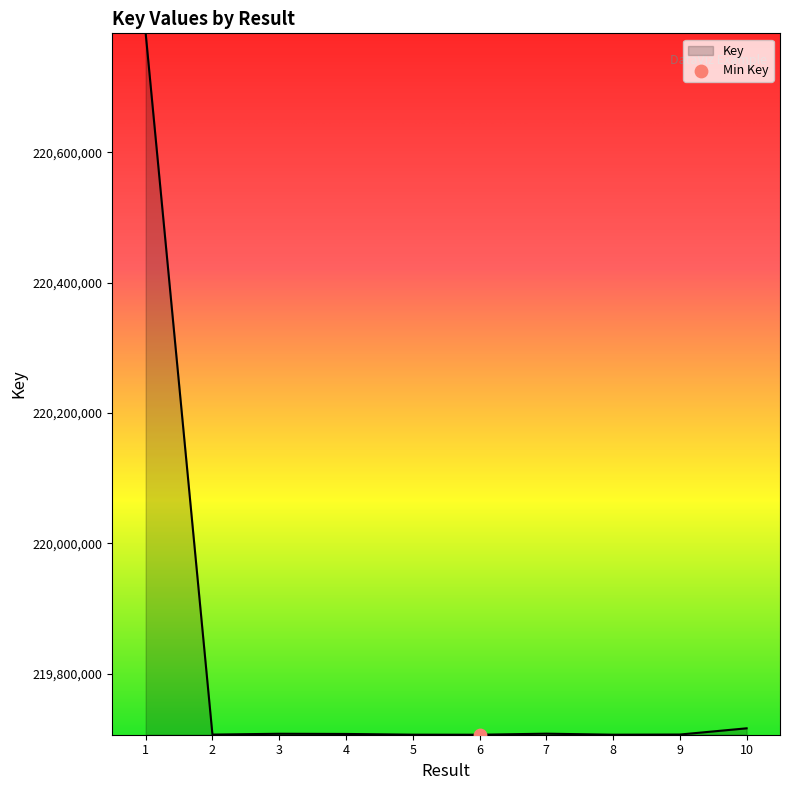

Approximately how many times larger is the value at 2 compared to 7?

1.0